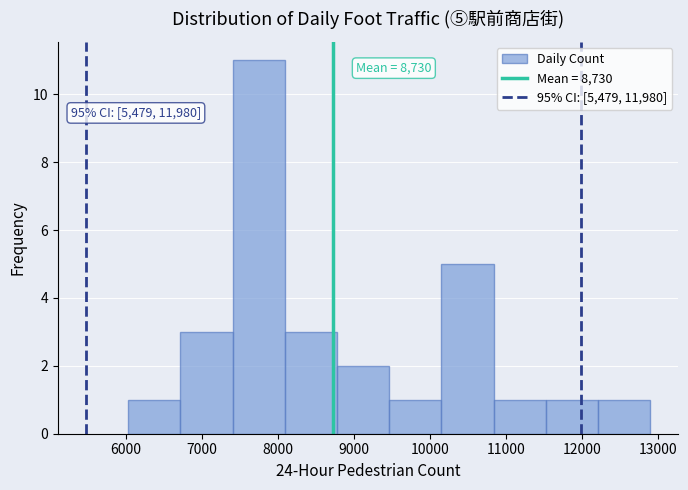

Over which range of the x-axis is the bar tallest?

7400 to 8100